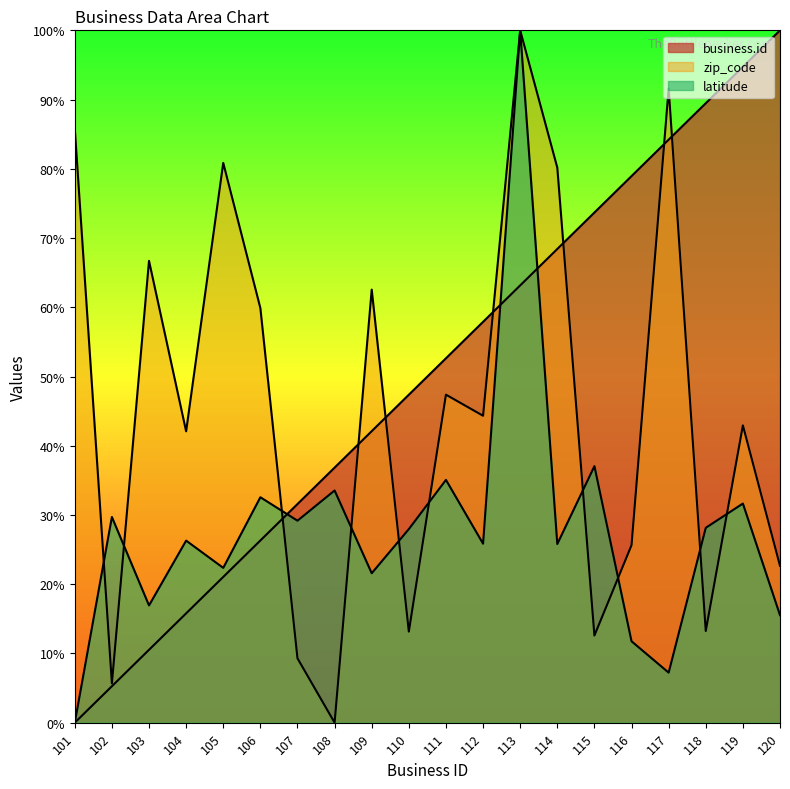

Rank the categories by zip_code value from lowest to highest.

108, 102, 107, 115, 110, 118, 120, 116, 104, 119, 112, 111, 106, 109, 103, 114, 105, 101, 117, 113